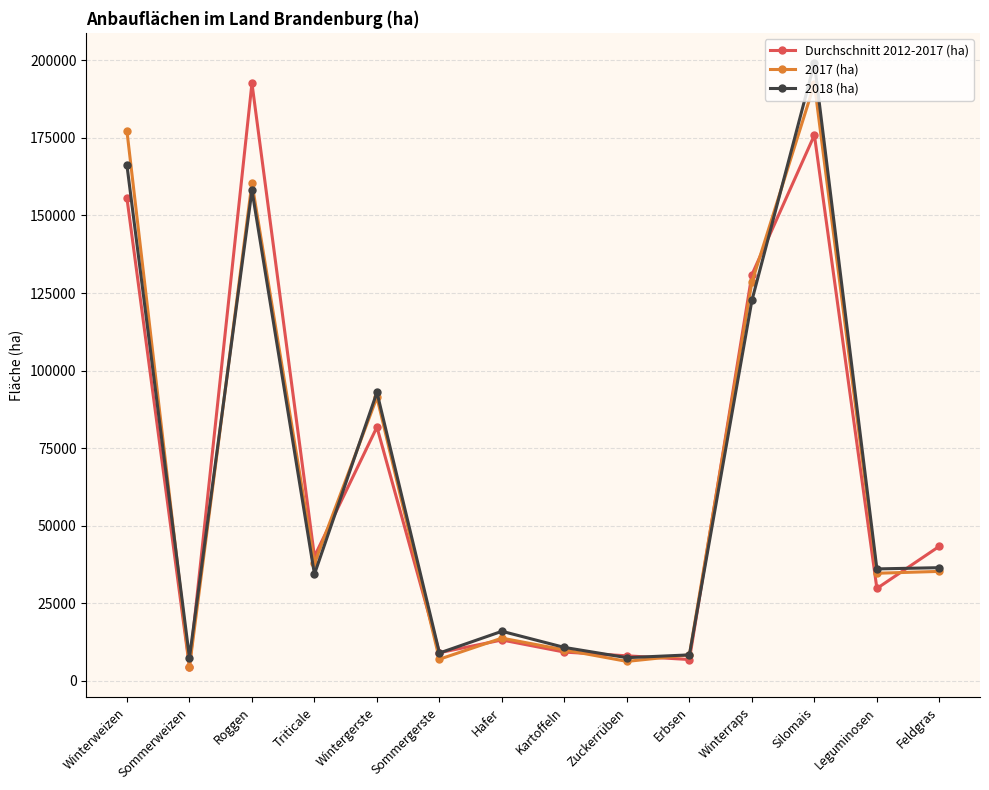

True or false: 2017 (ha) has more than 1 interior local peaks.

True